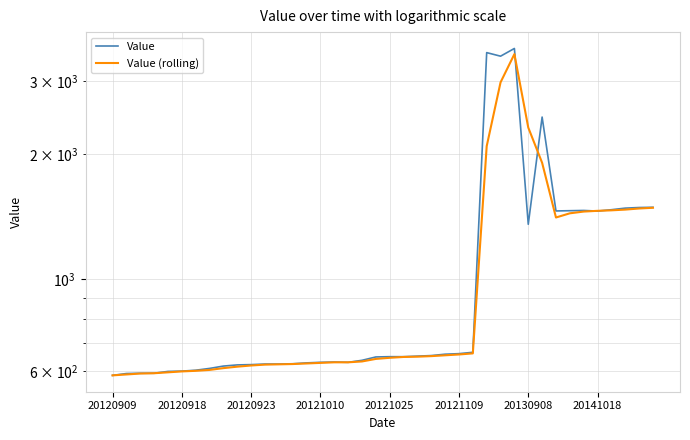

Which series has the largest total across all categories?

Value